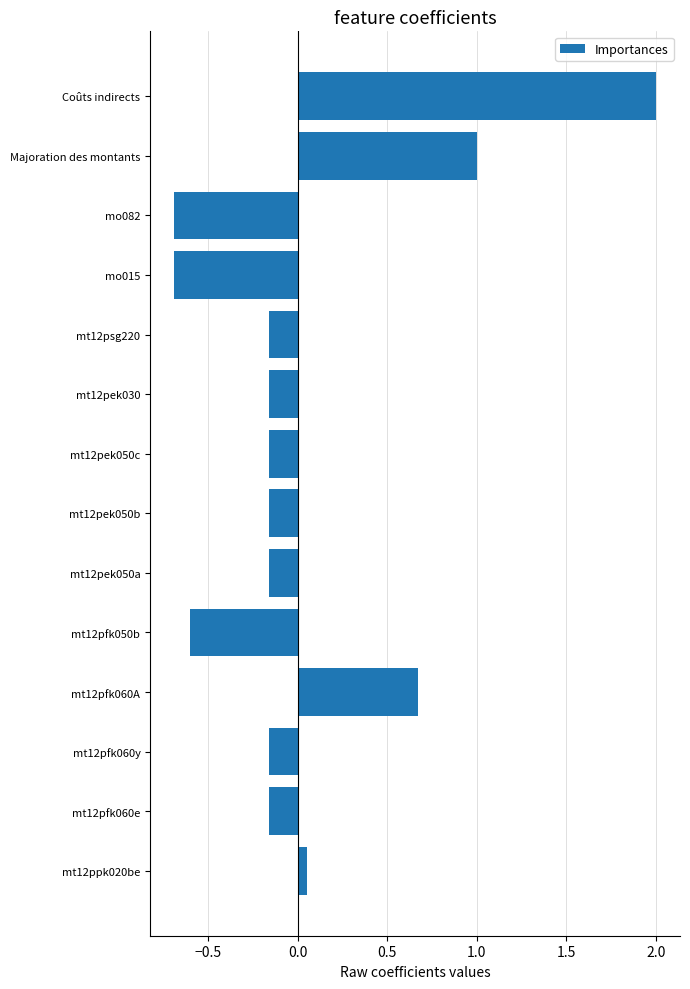

True or false: the data shows -0.7 at mo015.

True